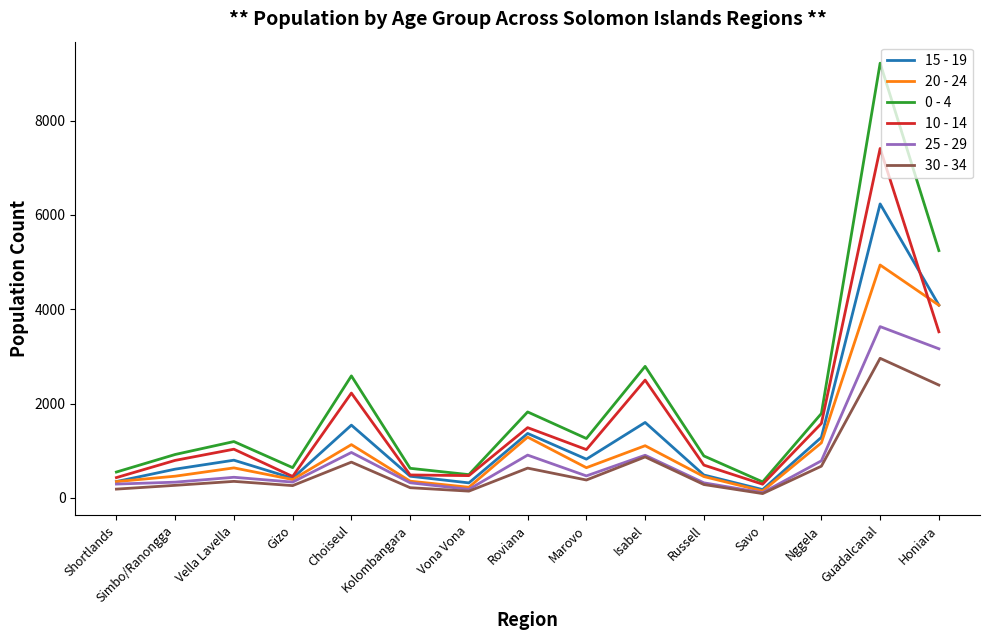

At which label is 15 - 19 closest to 3206?

Honiara